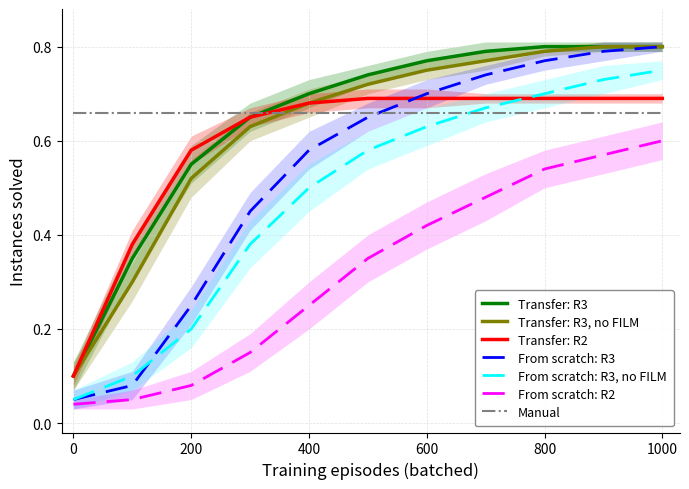

How many times do Manual and Transfer: R3 cross each other?

1